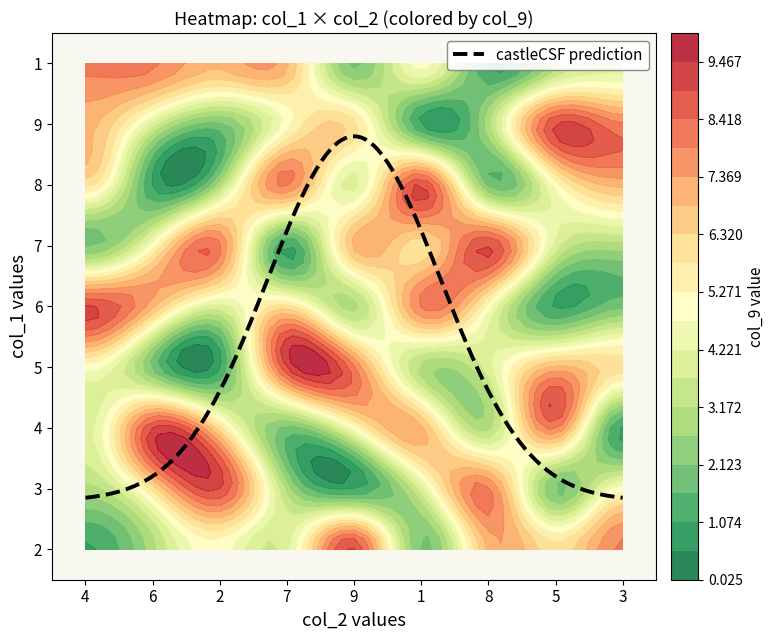

The 9 series shows 2 at 4. True or false?

True